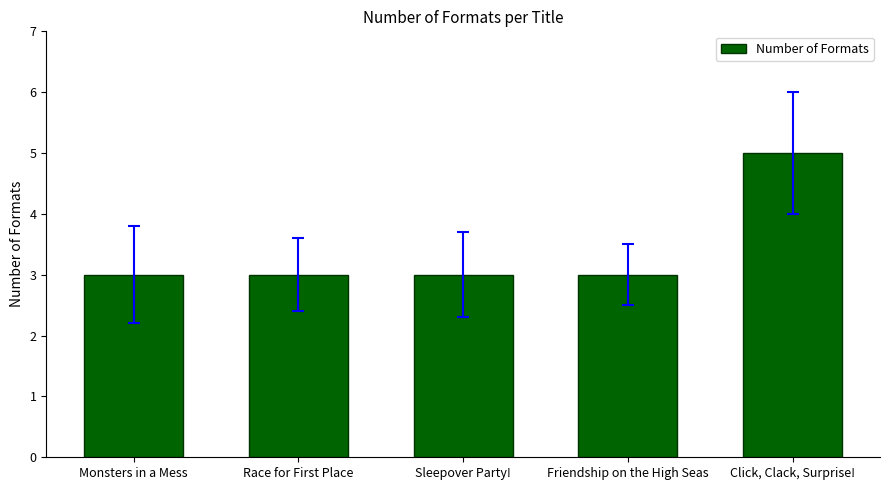

Which label corresponds to the largest value in the chart?

Click, Clack, Surprise!